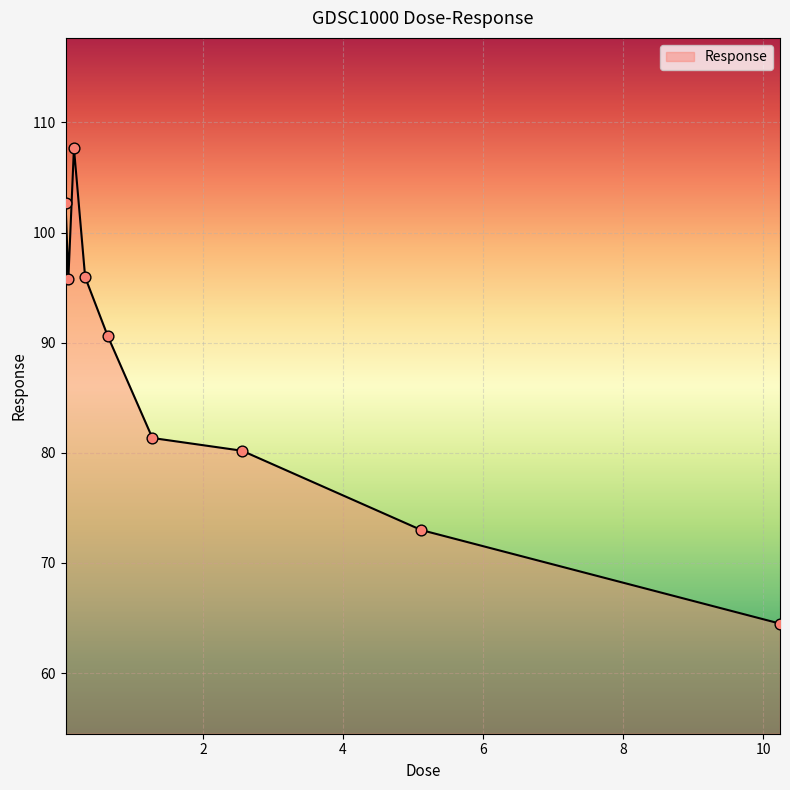

What is the difference between the maximum and minimum values?

43.2